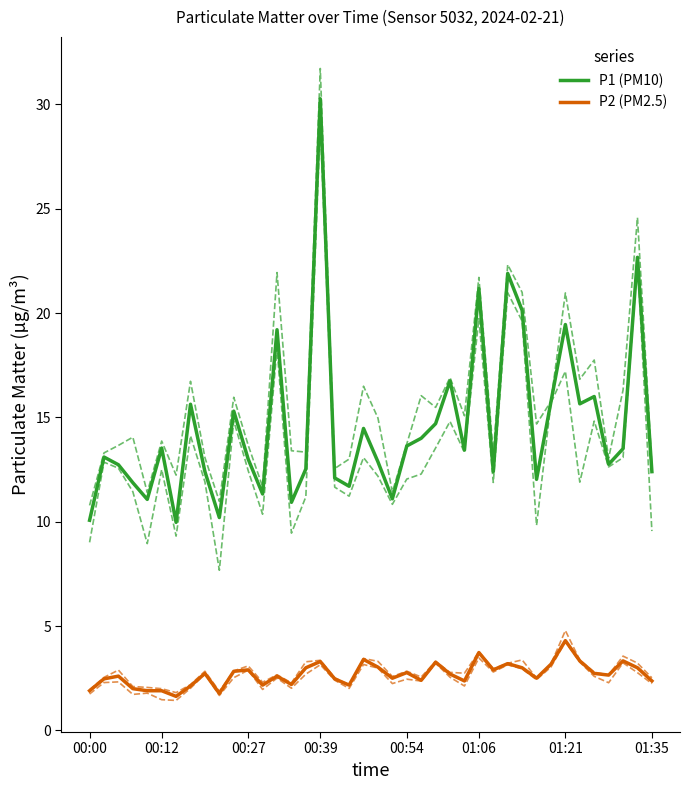

What is the minimum value for P1 (PM10)?

10.0